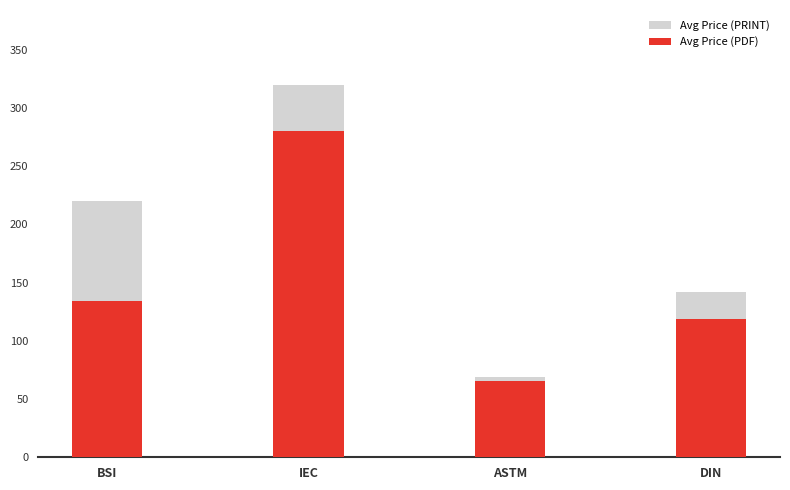

At which category does the chart reach its peak across all series?

IEC